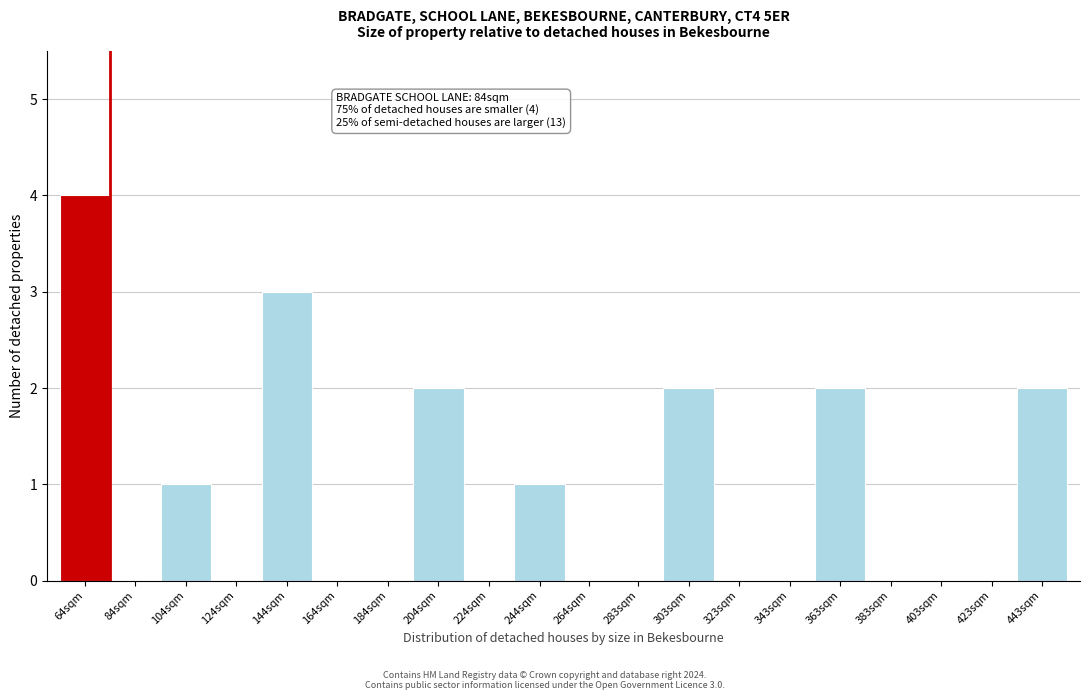

Reading left to right, what are all the values shown in this chart?

64sqm=4	84sqm=0	104sqm=1	124sqm=0	144sqm=3	164sqm=0	184sqm=0	204sqm=2	224sqm=0	244sqm=1	264sqm=0	283sqm=0	303sqm=2	323sqm=0	343sqm=0	363sqm=2	383sqm=0	403sqm=0	423sqm=0	443sqm=2